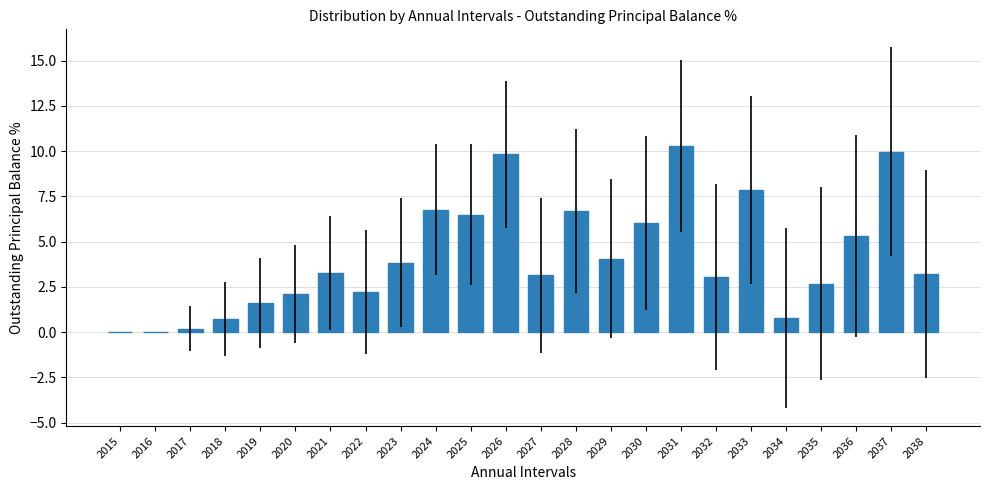

Count the number of data series in this chart.

1